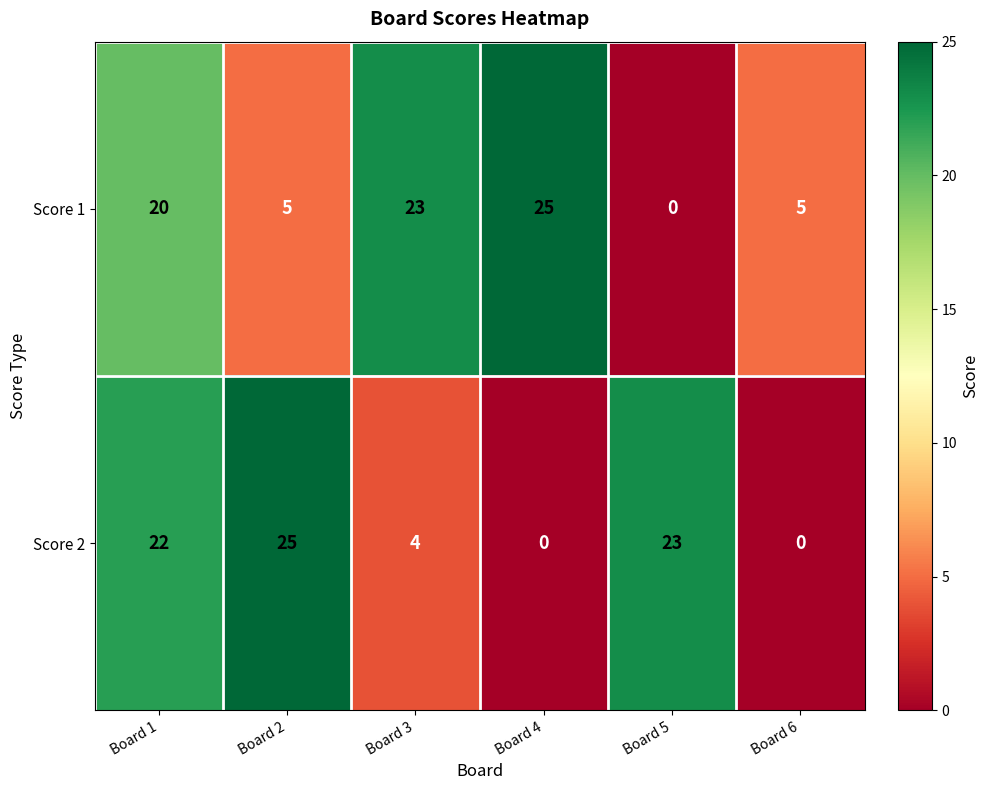

At which label is Score 2 closest to 12?

Board 3